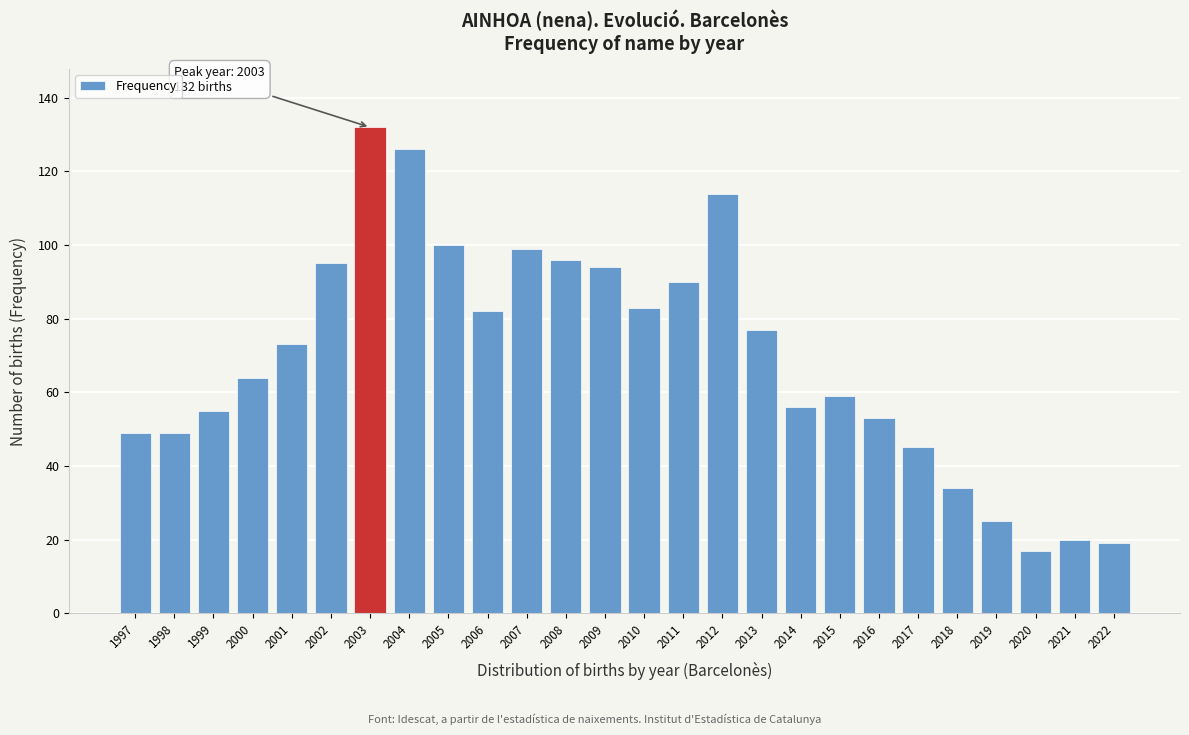

Reading right to left, transcribe all the data shown in this chart.

19	20	17	25	34	45	53	59	56	77	114	90	83	94	96	99	82	100	126	132	95	73	64	55	49	49